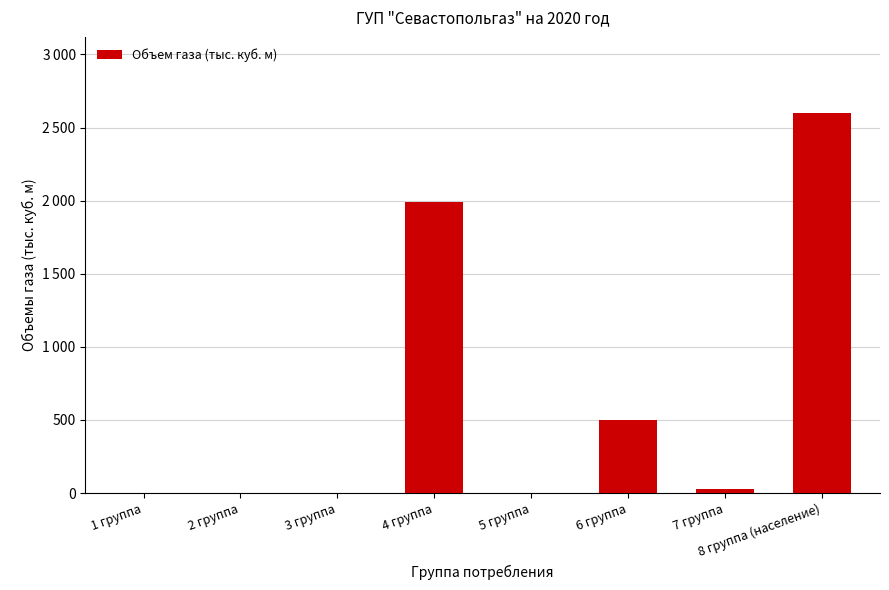

How many series are shown in this chart?

1